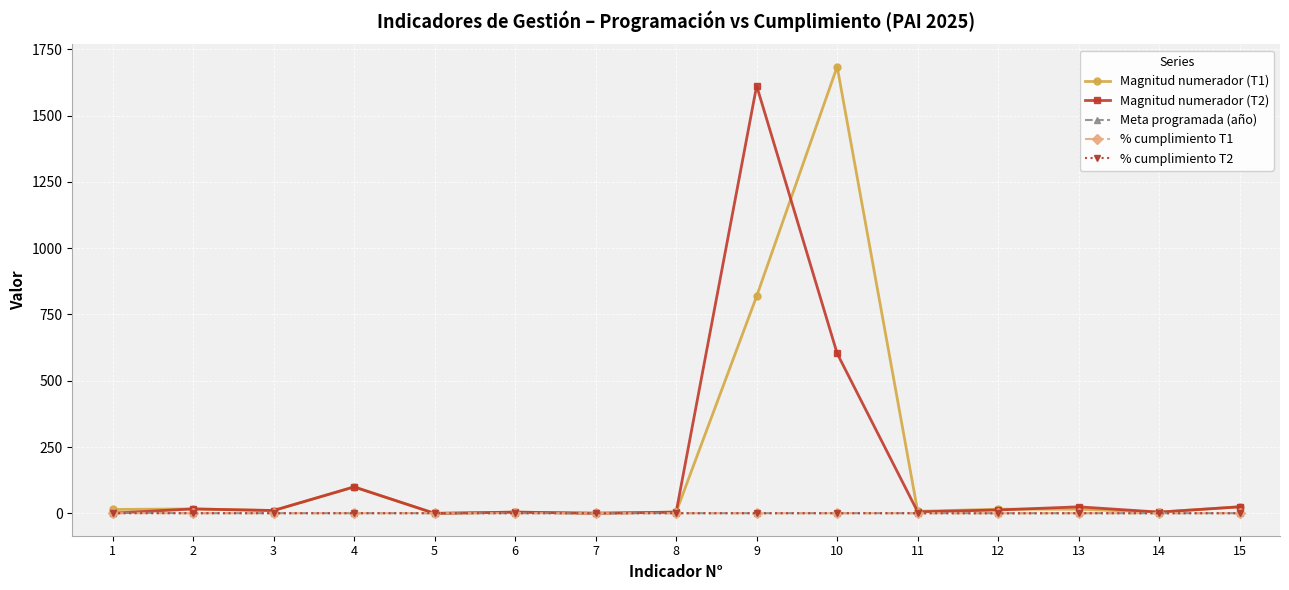

True or false: % cumplimiento T2 has a value of 1.0 at 15.

True